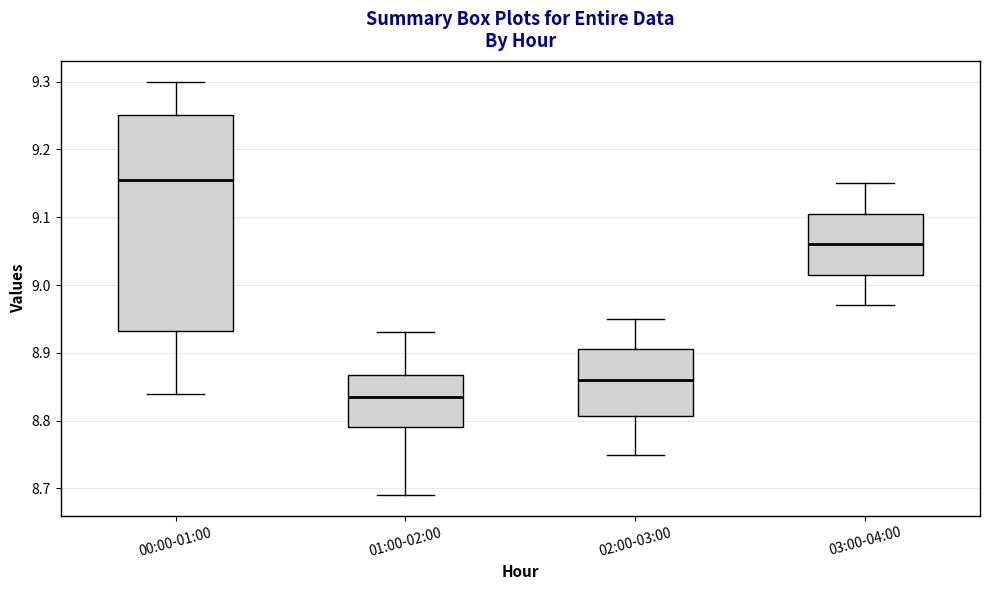

Which box's median line is the highest?

00:00-01:00